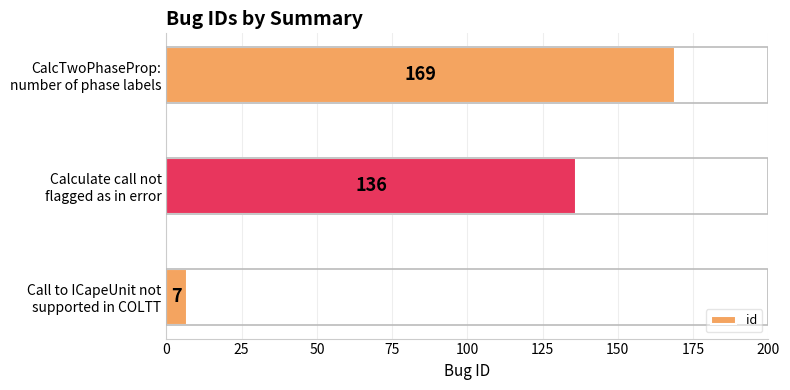

What is the greatest value displayed?

169